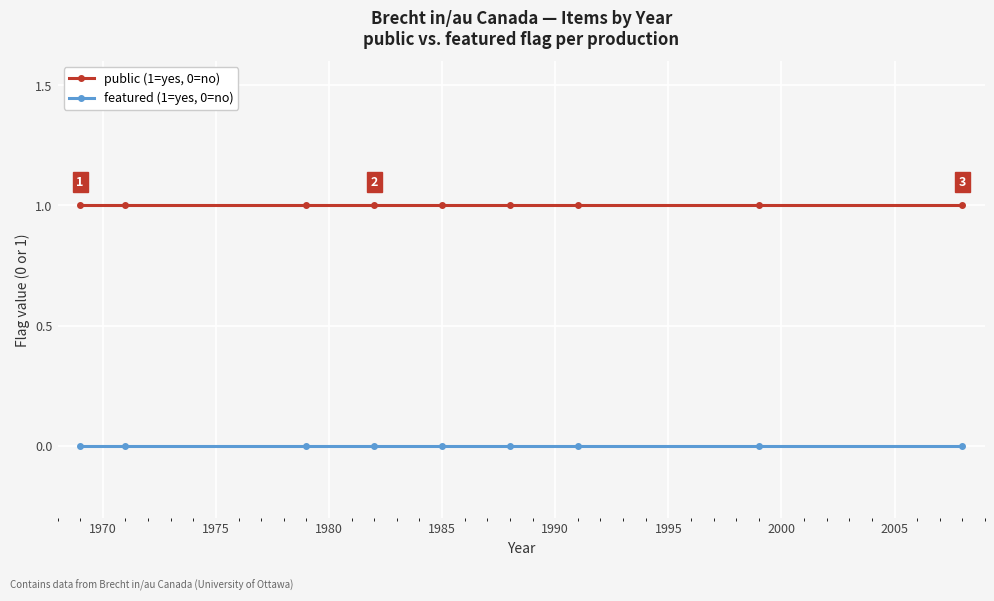

Which series has the largest total across all categories?

public (1=yes, 0=no)